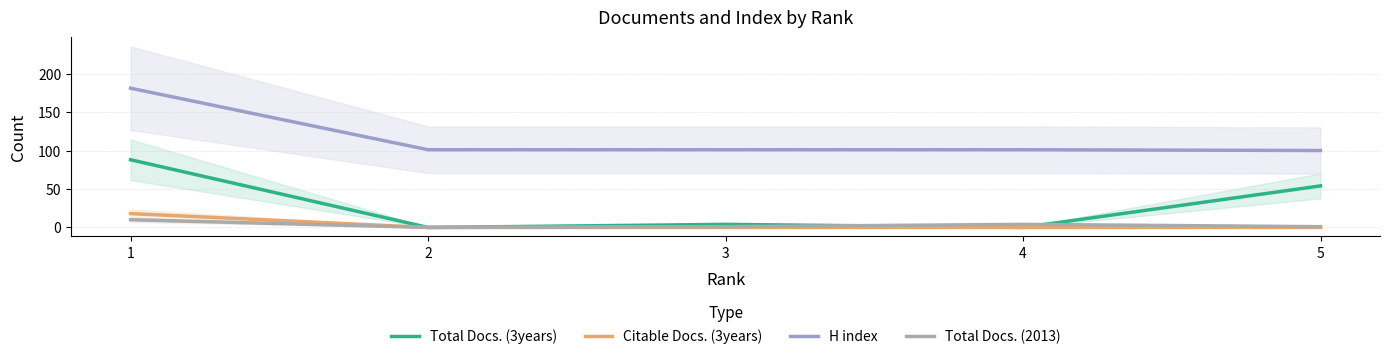

True or false: H index and Citable Docs. (3years) cross at least once.

False